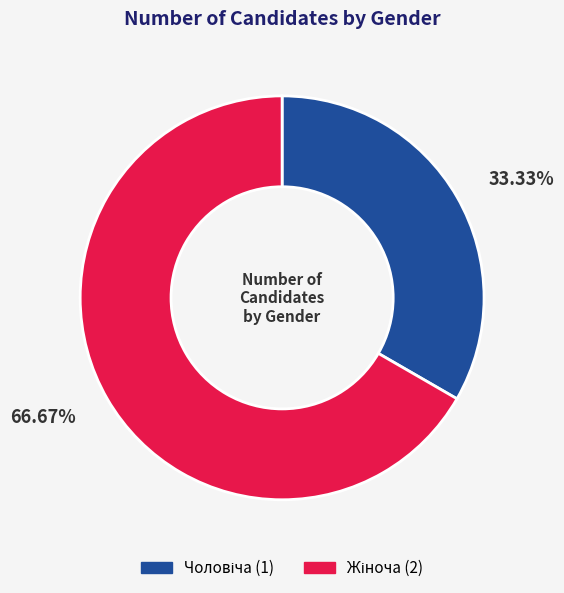

Is there any slice that represents more than half of the pie?

Yes